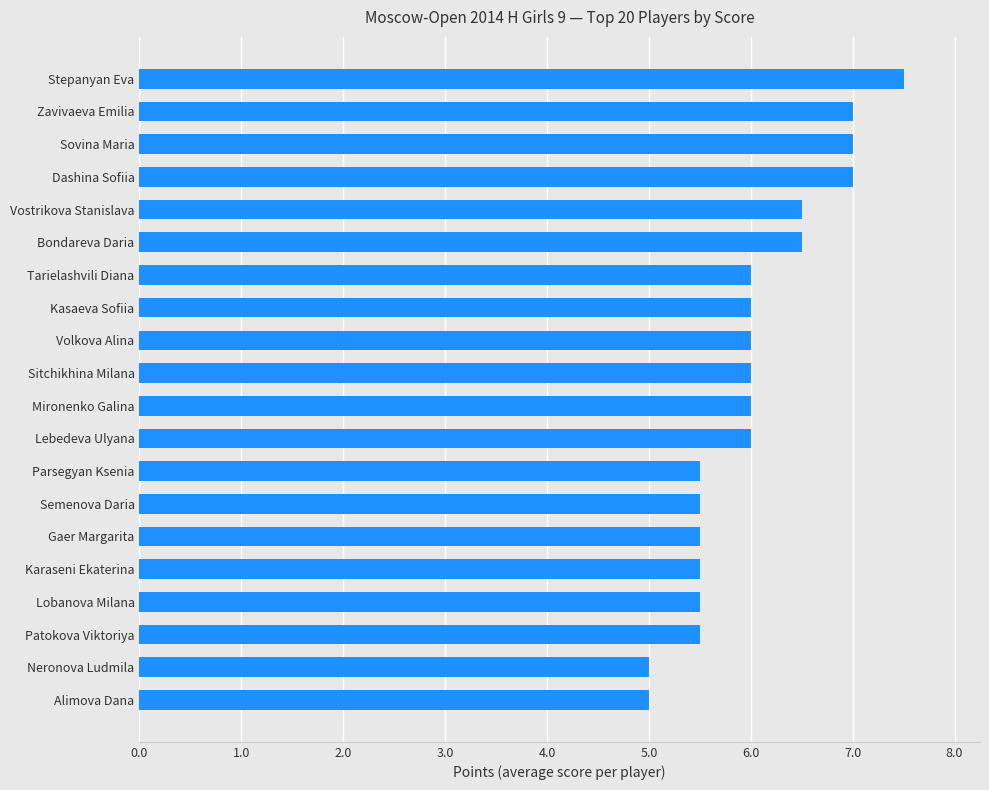

The chart shows a value of 10.6 at Sitchikhina Milana. True or false?

False